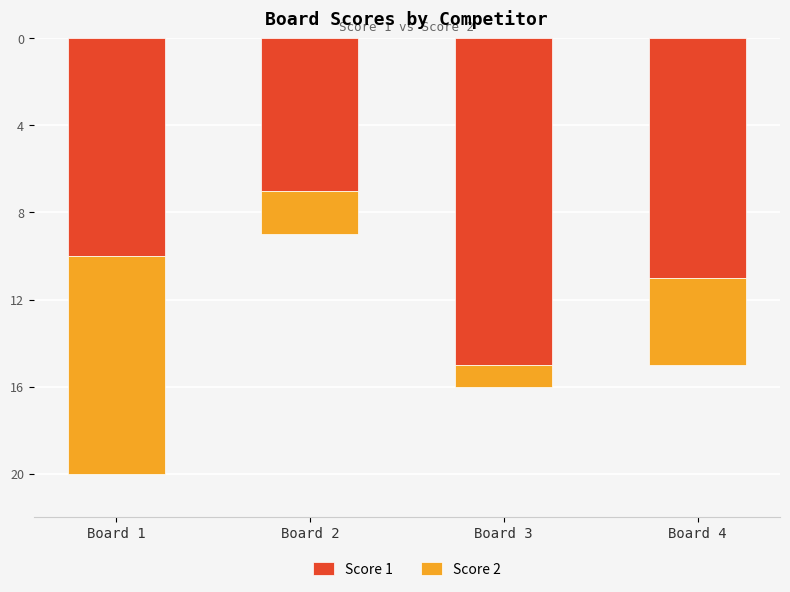

What is the minimum value for Score 1?

7